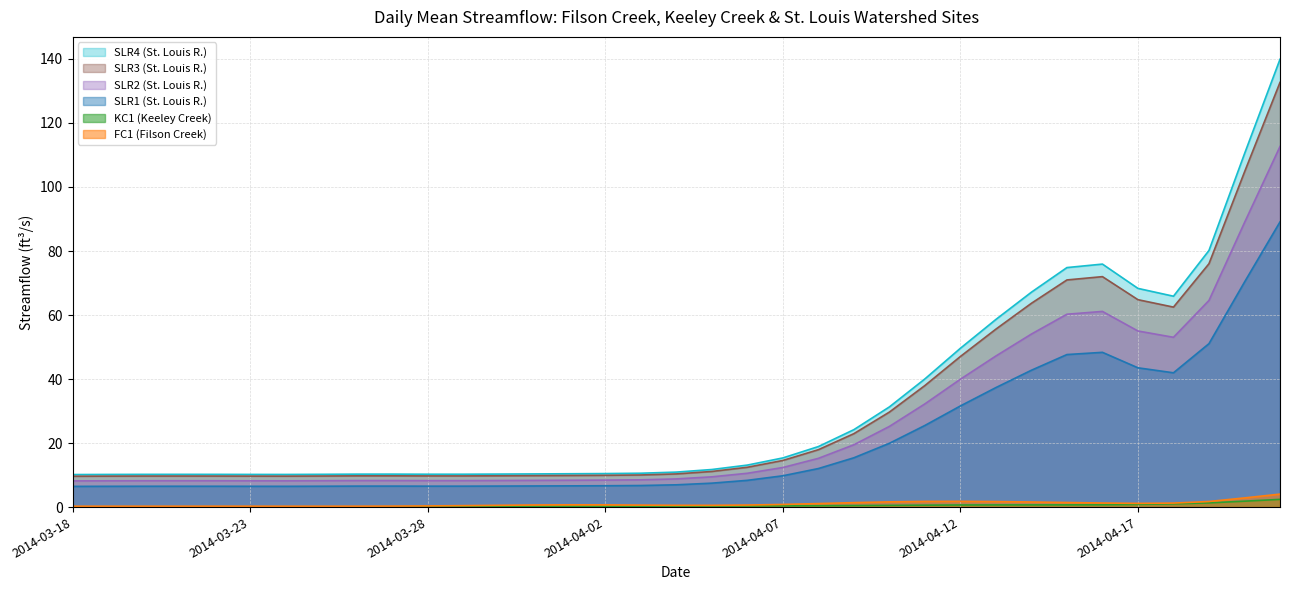

How many categories are shown in the chart?

35